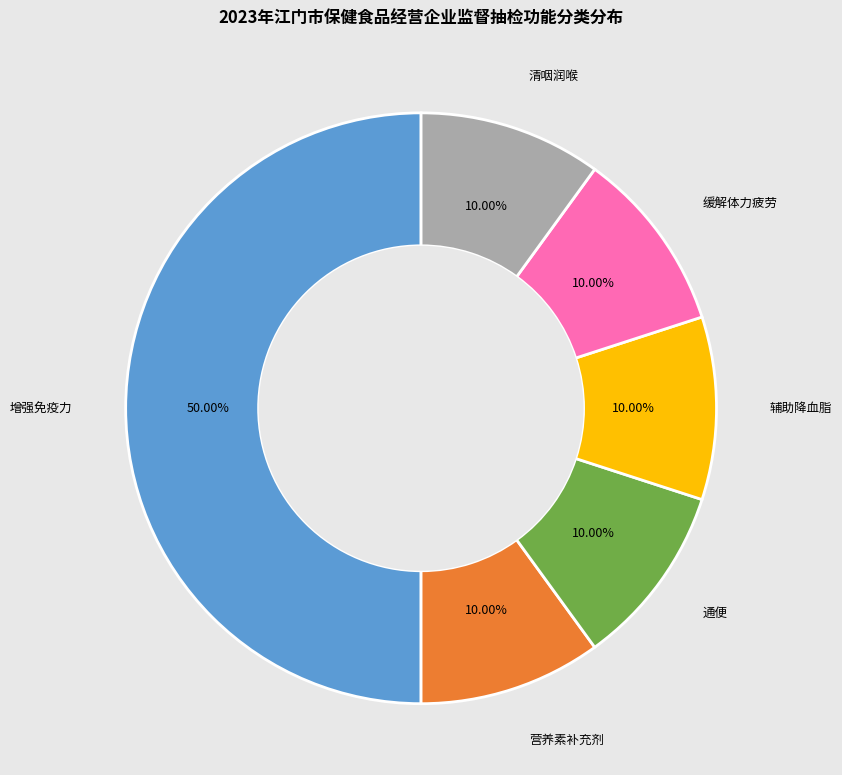

Approximately how many times larger is the value at 辅助降血脂 compared to 营养素补充剂?

1.0